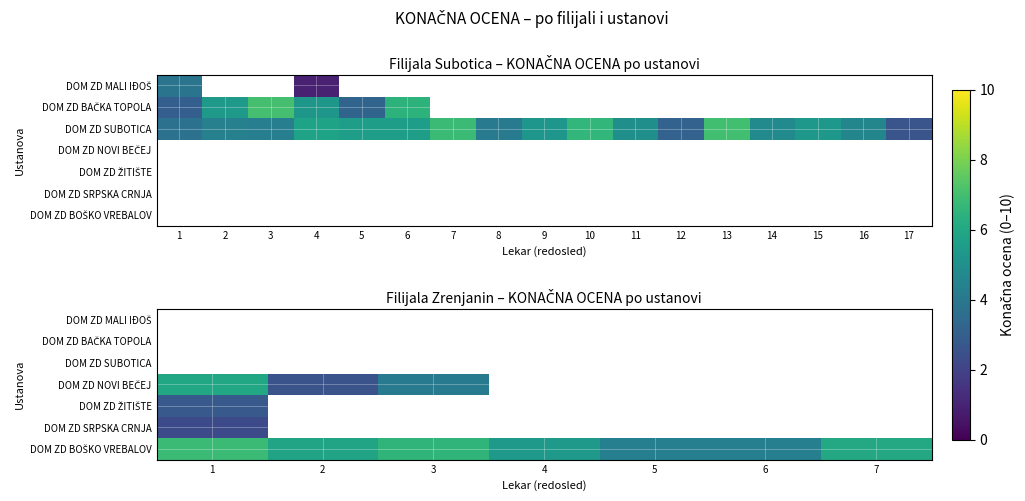

Between 2 and 7, which is larger?

7